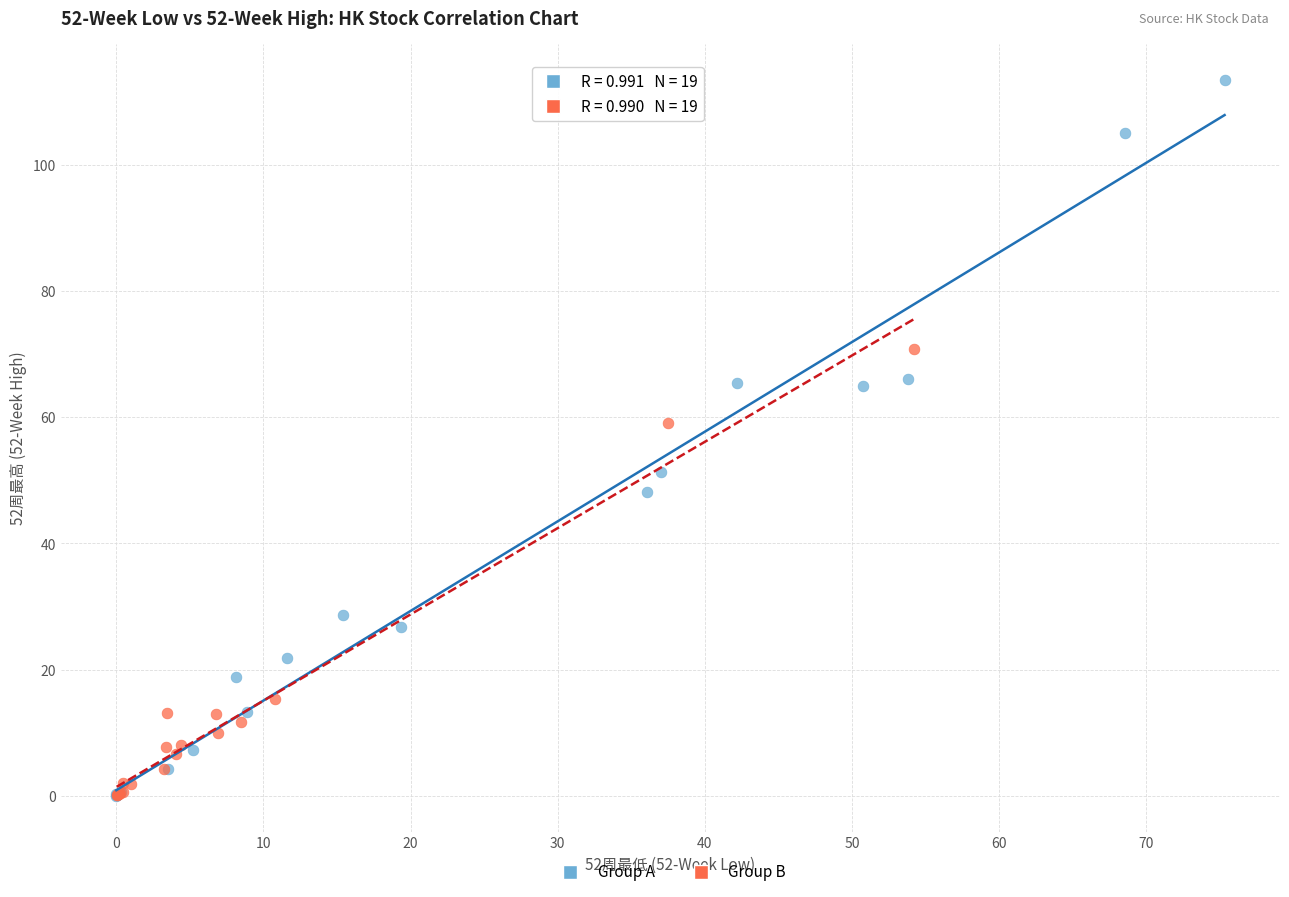

Which series contains the highest Y value?

Group A